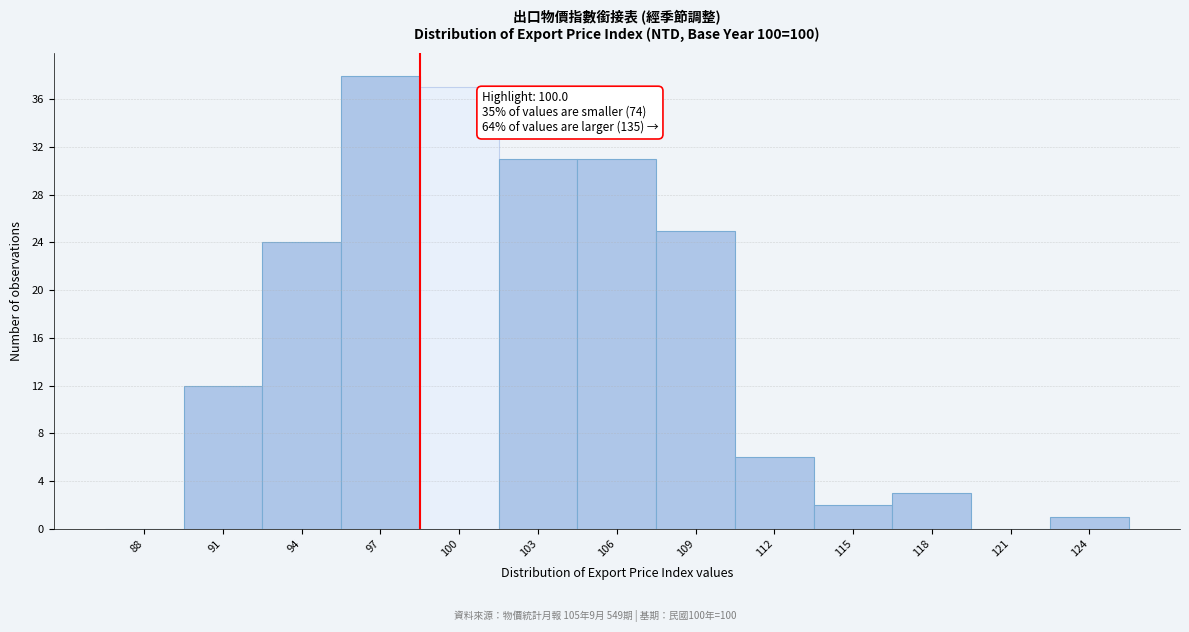

Reading right to left, list all the values displayed in this chart.

124=1	121=0	118=3	115=2	112=6	109=25	106=31	103=31	100=37	97=38	94=24	91=12	88=0